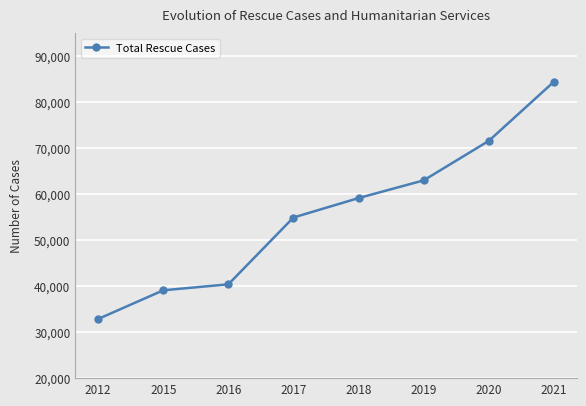

True or false: the data has more than 1 interior local peaks.

False